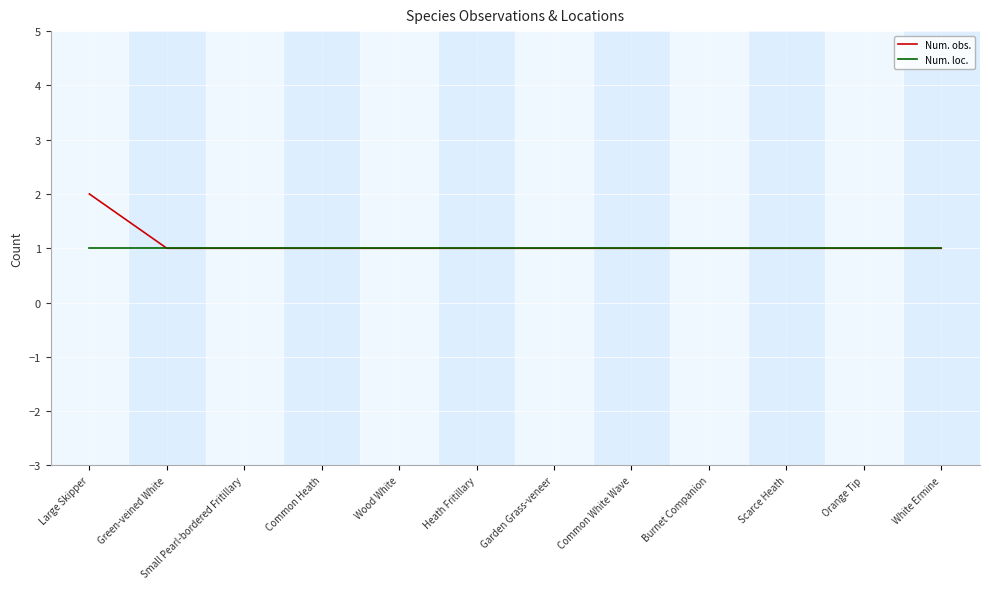

Does the chart display data point markers on the line(s)?

No